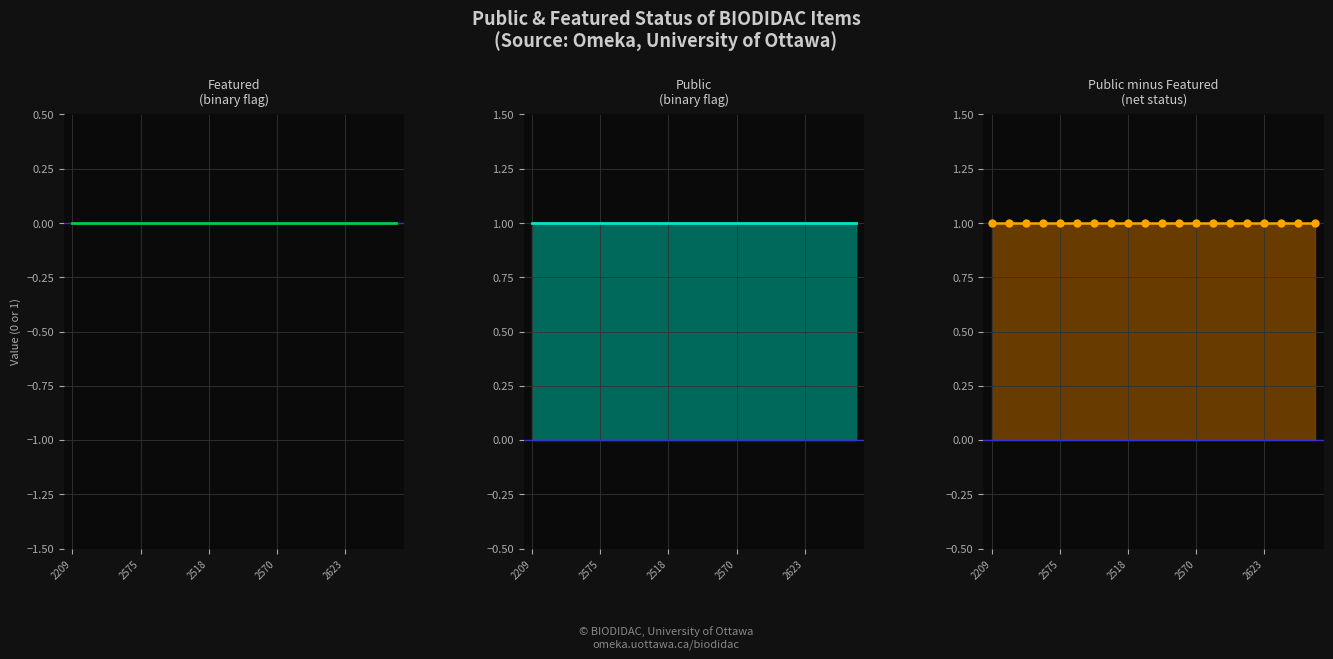

At 2623, list the series in order from smallest to largest.

Featured
(binary flag), Public
(binary flag), Public minus Featured
(net status)